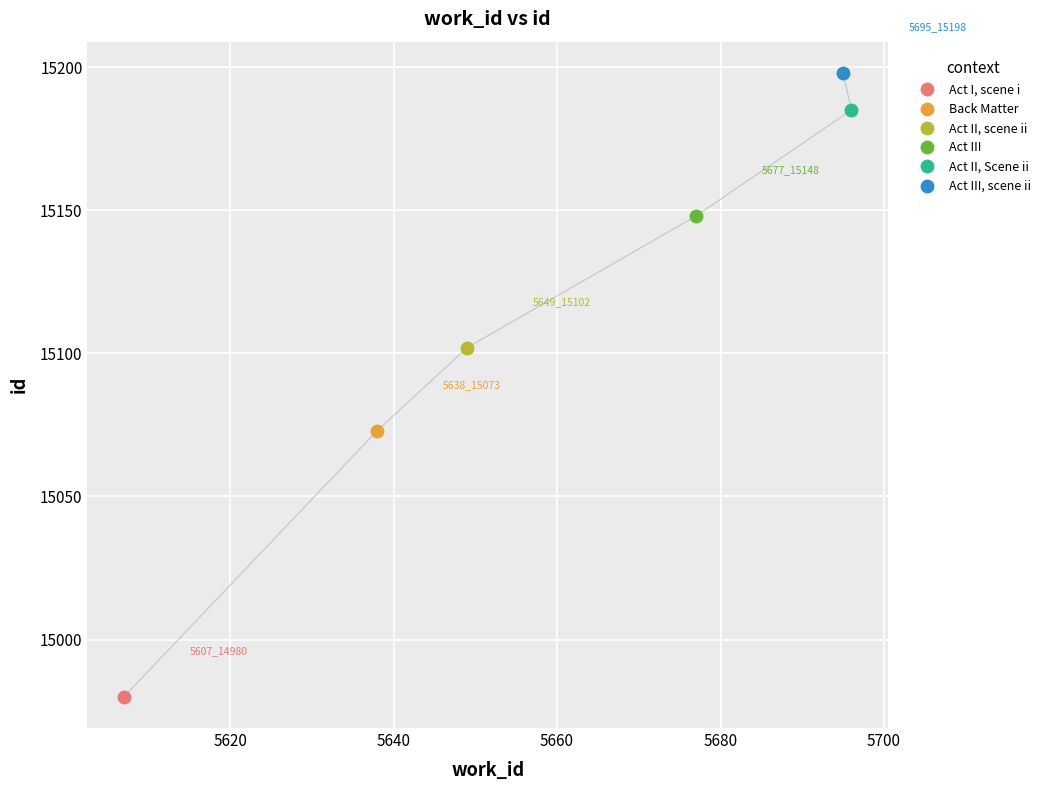

The value at 5677 is 15148. True or false?

True